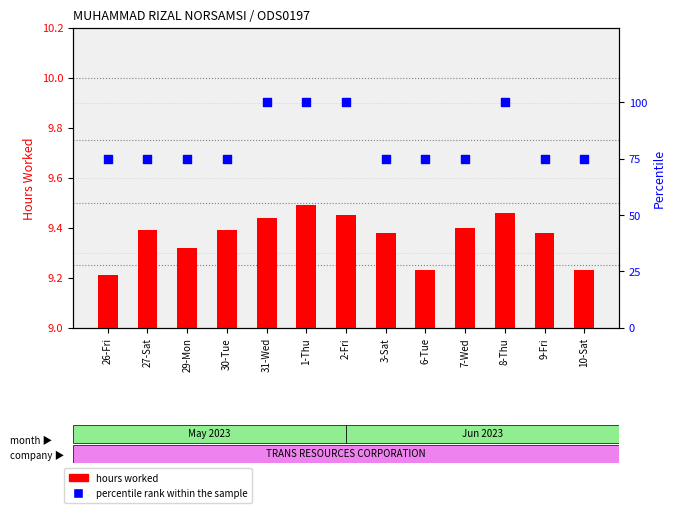

At how many categories does at least one series exceed 87?

4